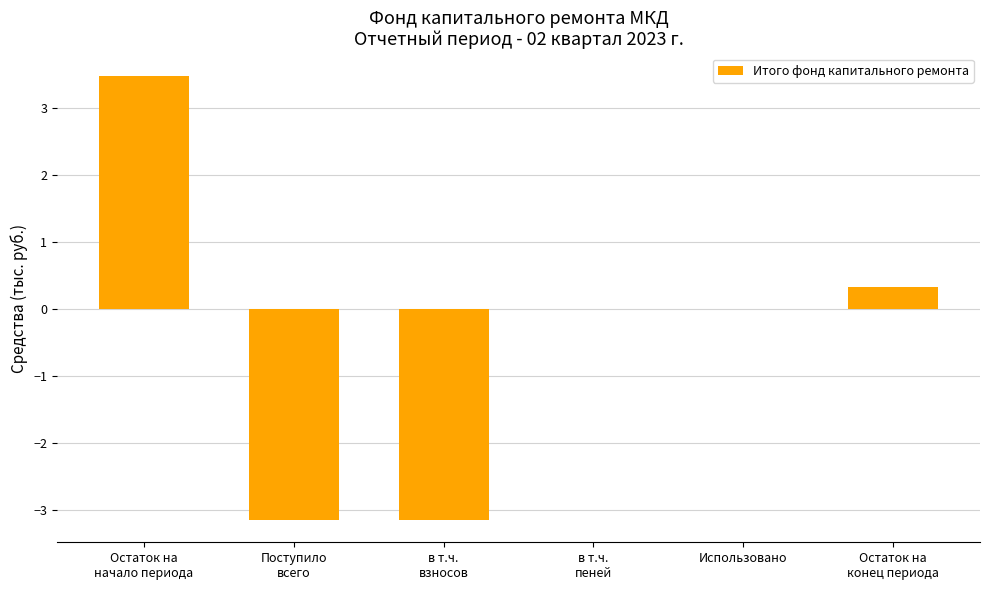

What is the sum of all values?

-2.5